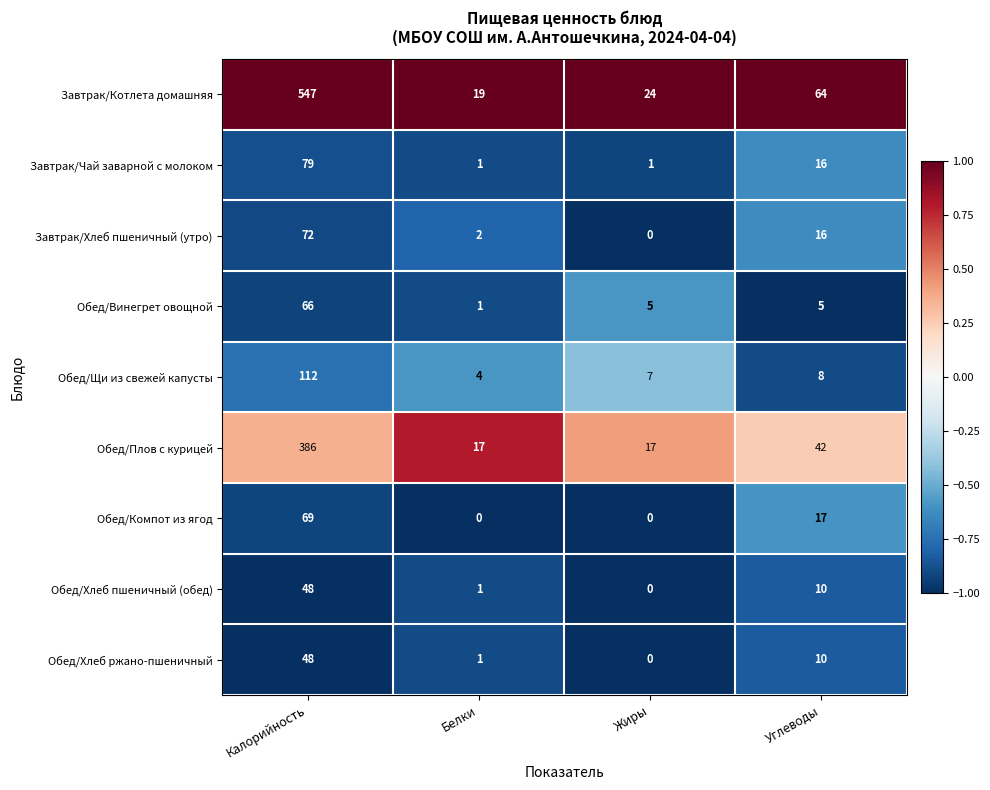

Which series has the largest range (max minus min)?

Завтрак/Котлета домашняя